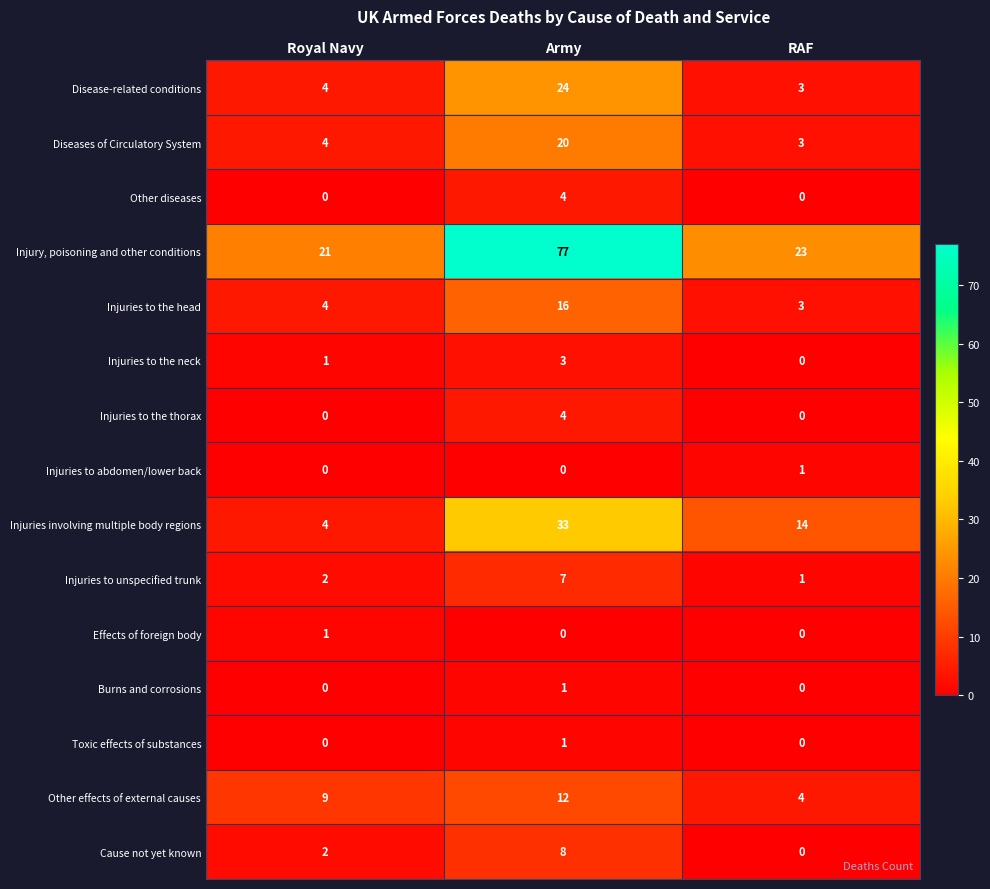

What is the lowest value of the Injuries to the head series?

3